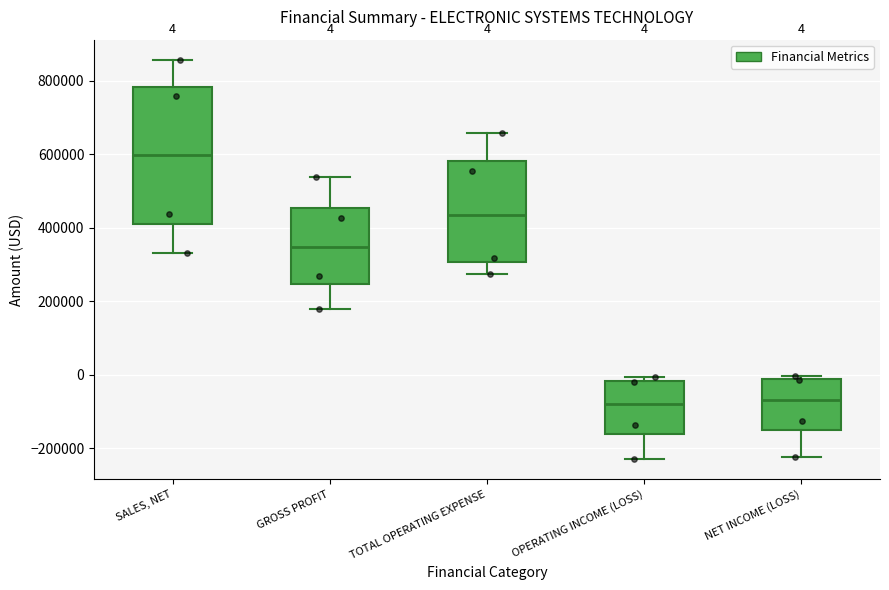

Which box's median line is the highest?

SALES, NET